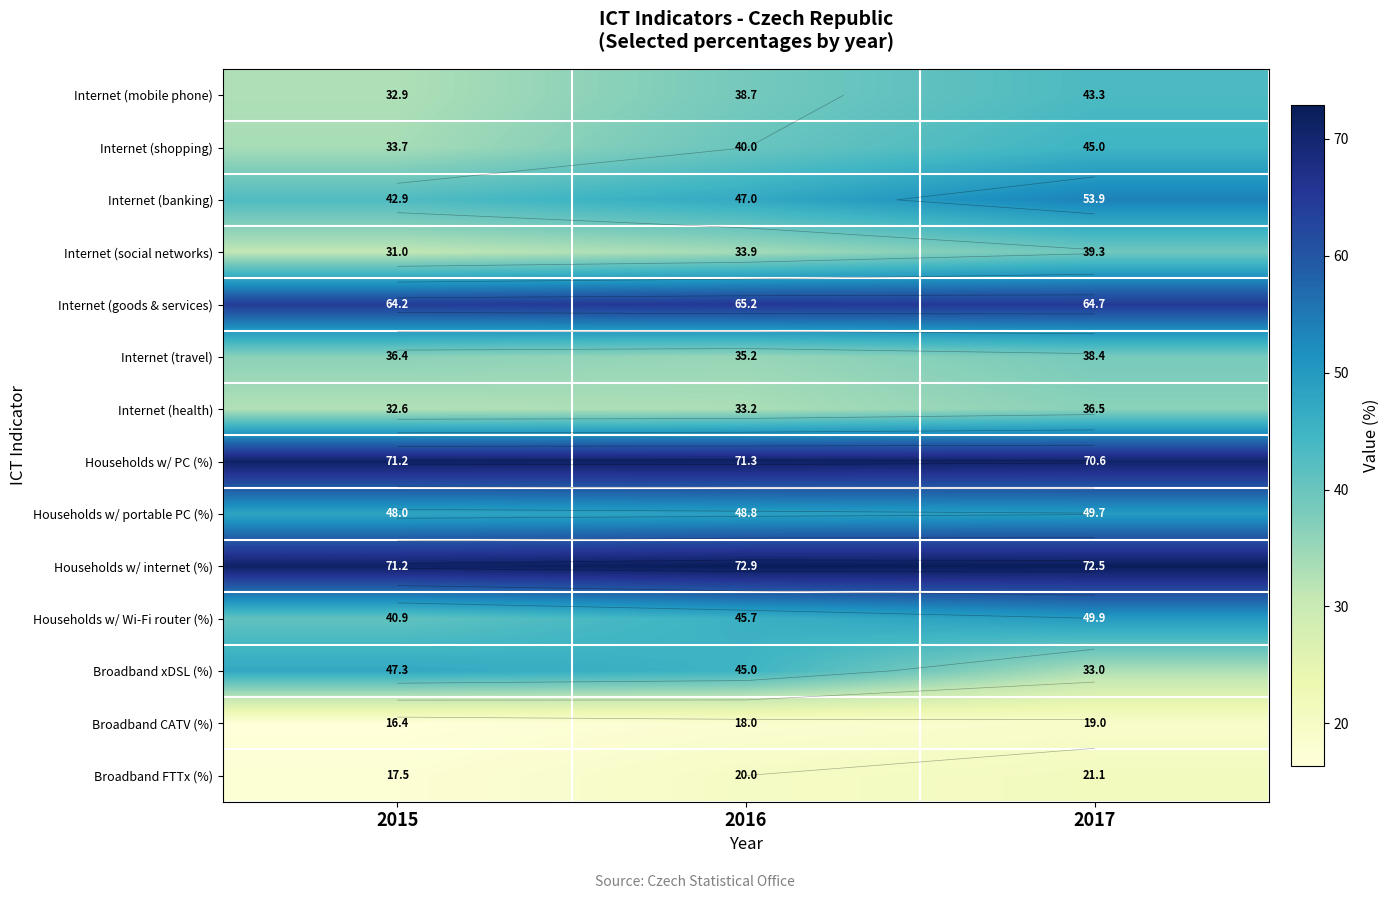

At which category is the sum across all series the highest?

2017